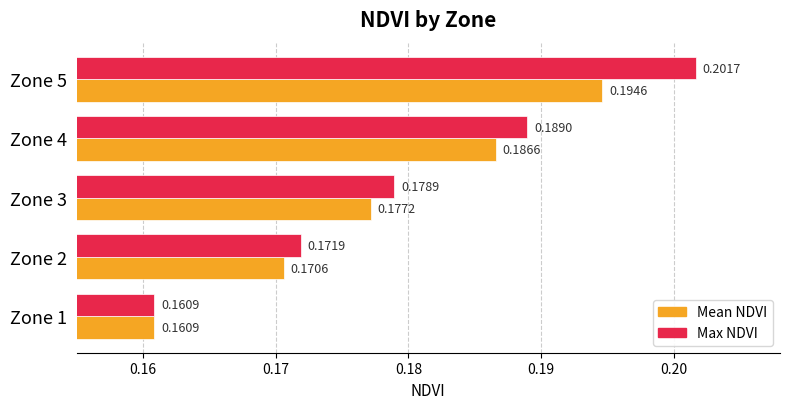

What is the sum of the Max NDVI values at Zone 4 and Zone 1?

0.3